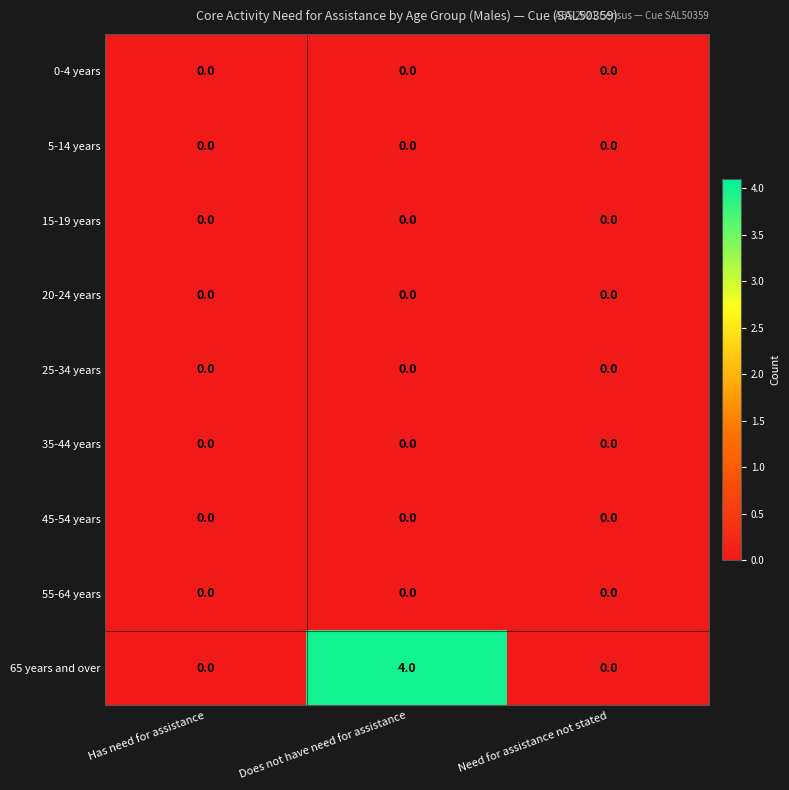

Count the 65 years and over values in the range 0 to 4.

3